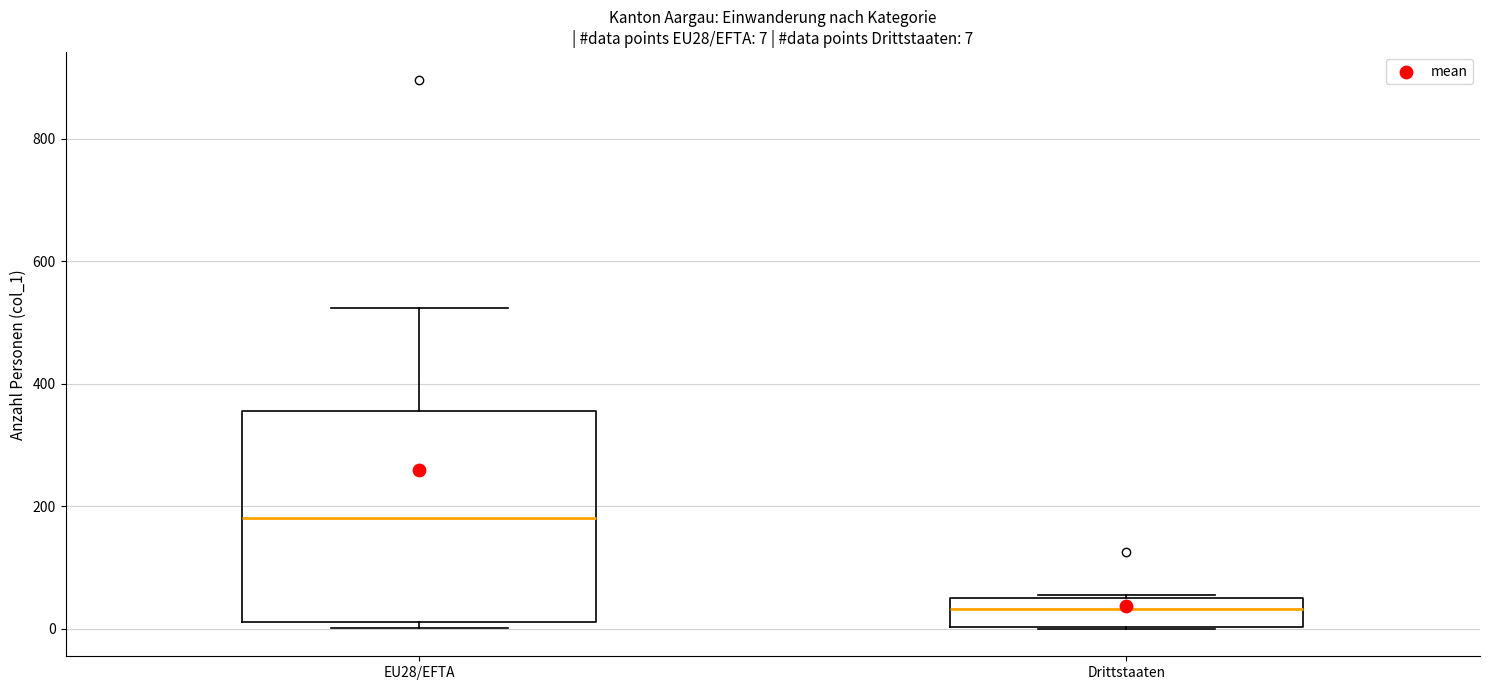

Which box's median line is the lowest?

Drittstaaten